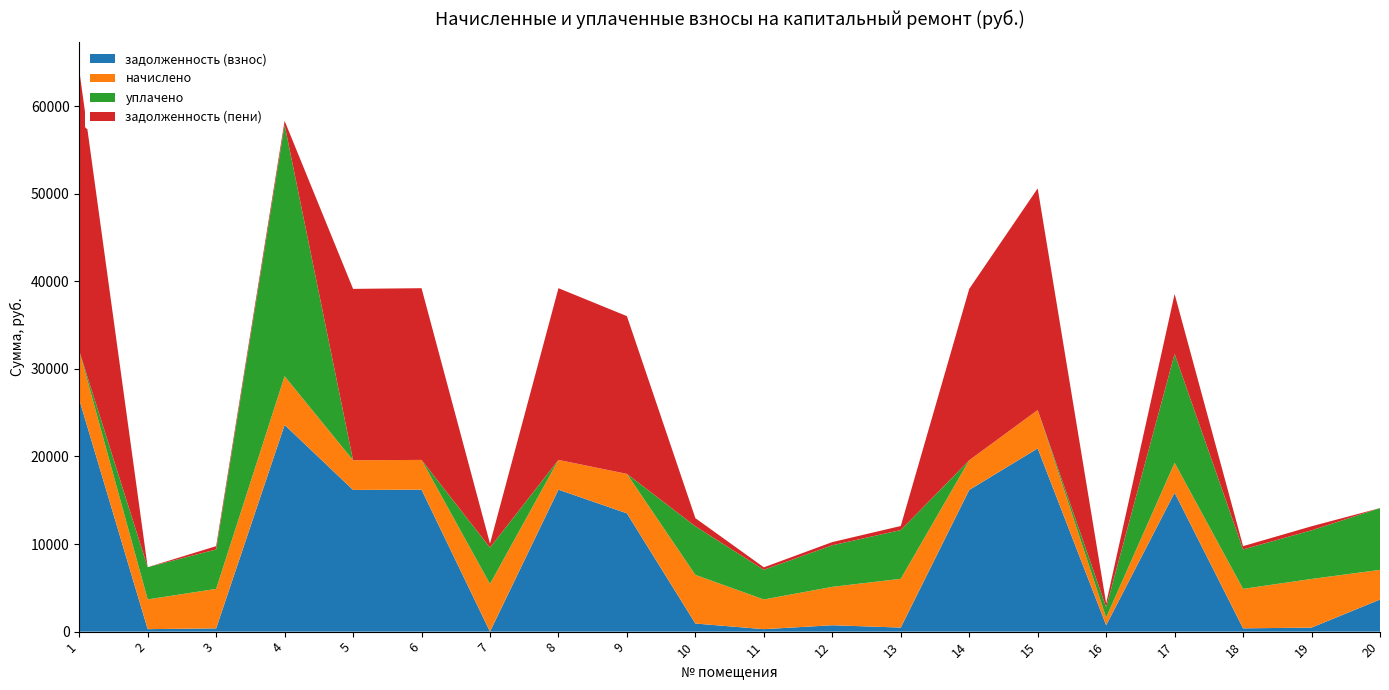

Reading right to left, what are all the values shown in this chart?

задолженность (взнос): 3663.1	461.9	375.4	15863.5	730.9	20919.7	16177.1	463.8	730.3	282.4	925.3	13504.4	16209.5	0.0	16209.5	16177.1	23602.9	375.4	283.8	26506.9
начислено: 3388.4	5552.0	4504.2	3408.8	884.5	4381.8	3388.4	5565.7	4381.8	3388.4	5552.0	4504.2	3395.2	5443.2	3395.2	3388.4	5552.0	4504.2	3395.2	5552.0
уплачено: 7051.9	5552.0	4504.2	12432.7	1173.2	0.0	0.0	5565.7	4747.2	3388.4	5552.5	0.0	0.0	4150.7	0.0	0.0	28692.7	4504.2	3679.3	0.0
задолженность (пени): 0.0	461.9	375.4	6839.7	442.3	25301.5	19565.5	463.8	364.9	282.4	924.9	18008.6	19604.6	453.6	19604.6	19565.5	462.3	375.4	0.0	32059.0